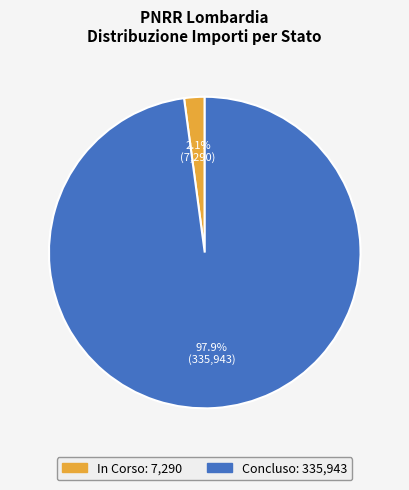

Which category has the smallest portion of the pie?

In Corso